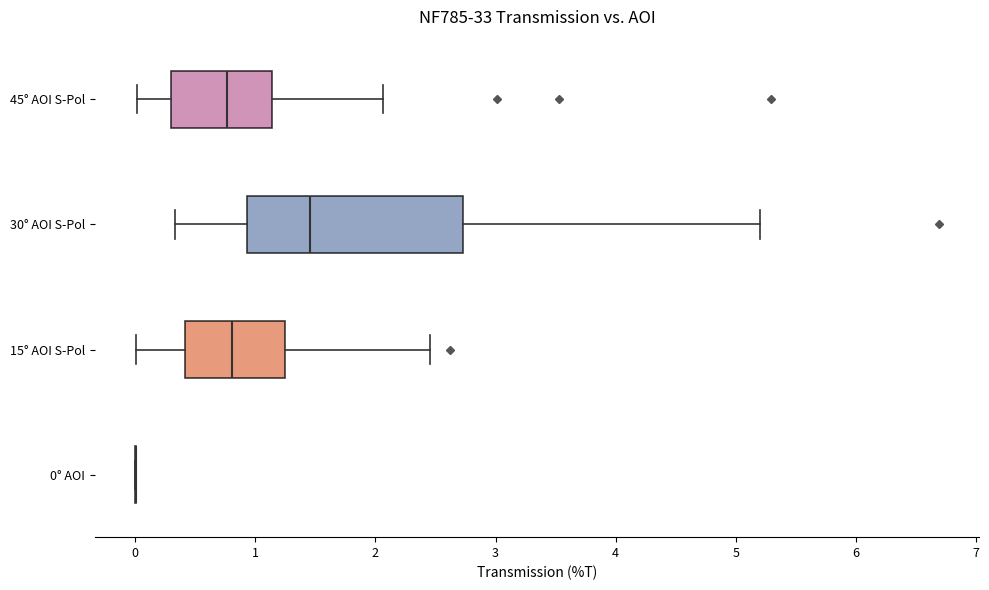

Reading bottom to top, read every box against the x-axis: the position of its median line, the range the box covers, and the ends of its whiskers. The values are not printed on the chart, so give them approximately, as read against the axis.

0° AOI: box collapsed to a line at 0.0, whiskers 0.0 to 0.0
15° AOI S-Pol: median 0.8, box 0.4 to 1.2, whiskers 0.0 to 2.5
30° AOI S-Pol: median 1.5, box 0.9 to 2.7, whiskers 0.3 to 5.2
45° AOI S-Pol: median 0.8, box 0.3 to 1.1, whiskers 0.0 to 2.1